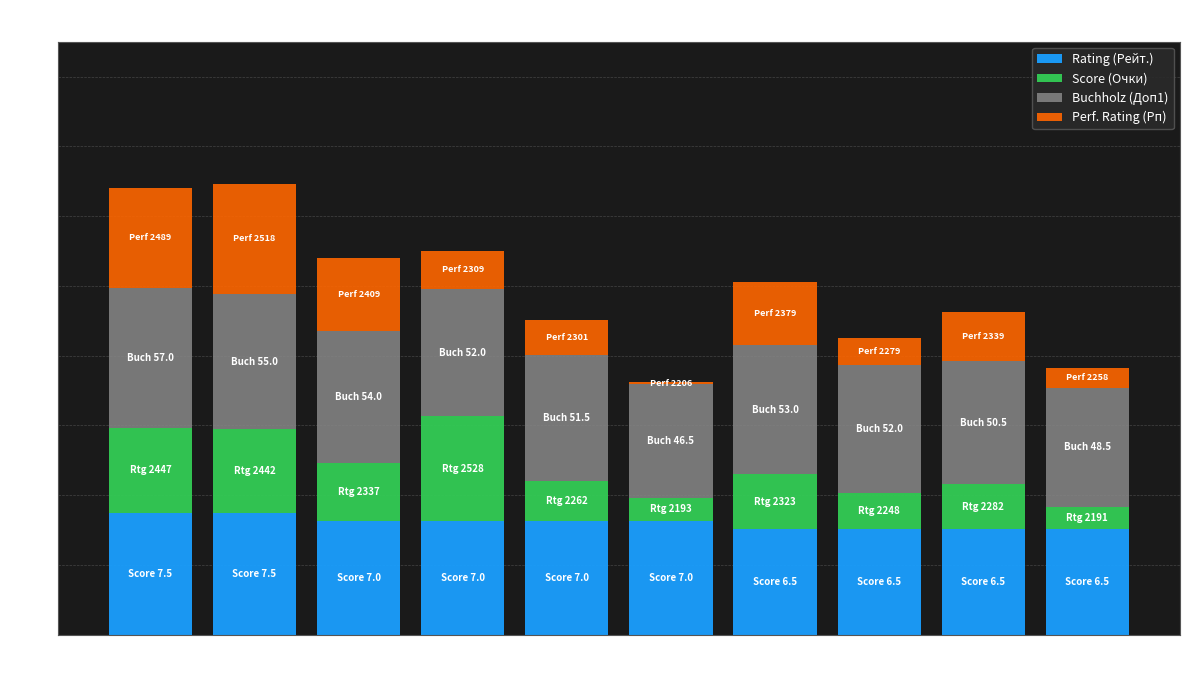

Does the chart contain stacked bars?

Yes